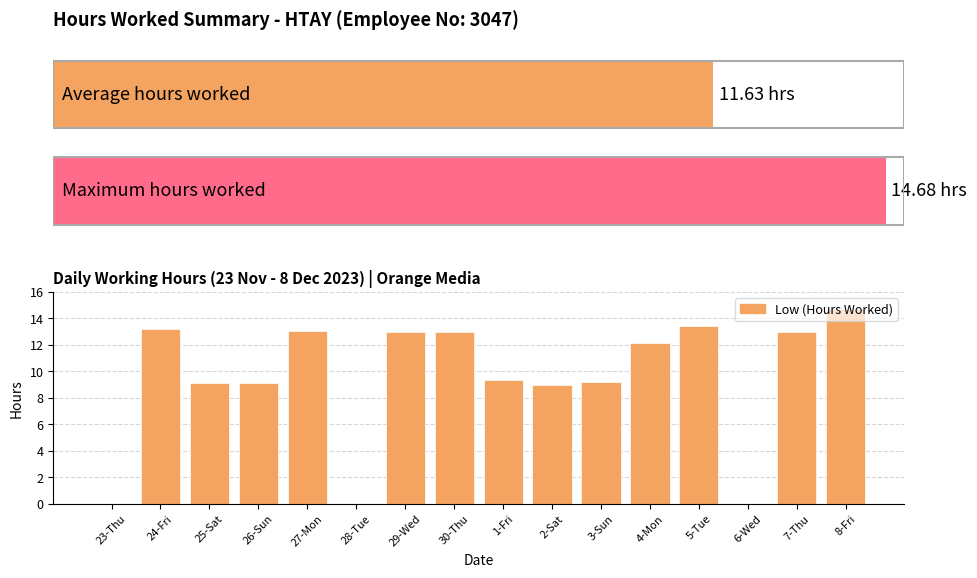

Which label corresponds to the smallest value in the chart?

23-Thu